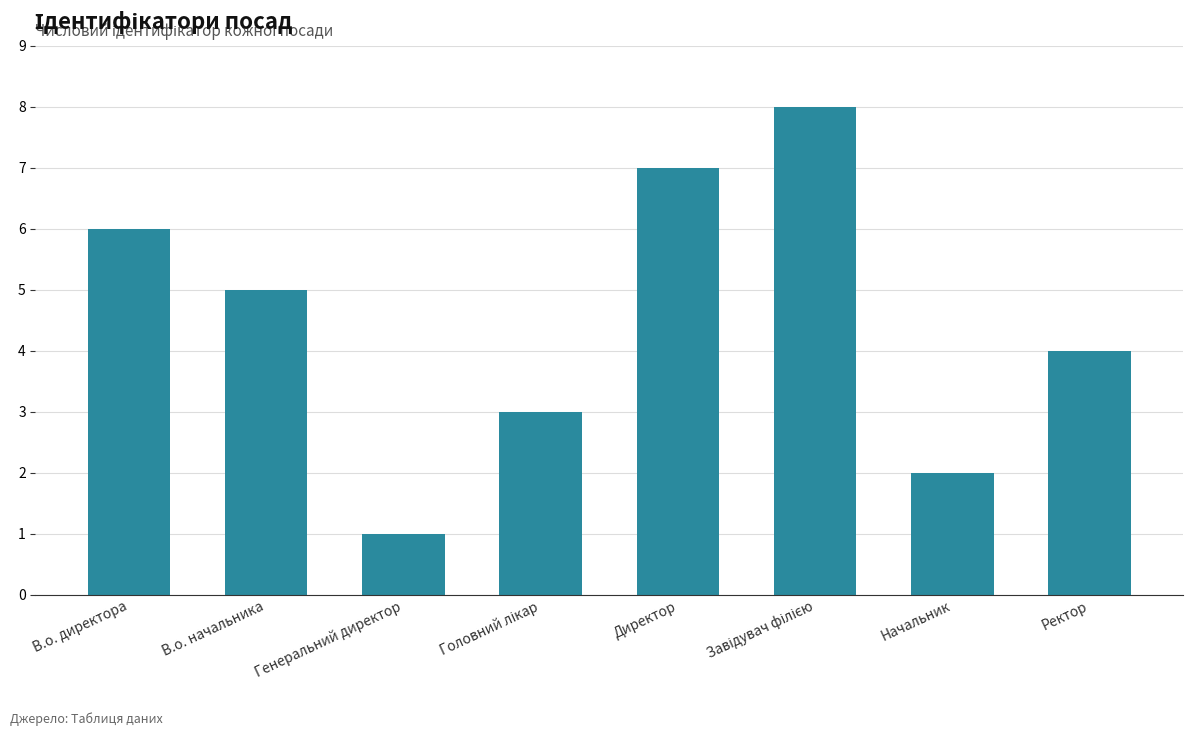

Are the bars grouped side by side (vs. stacked)?

No